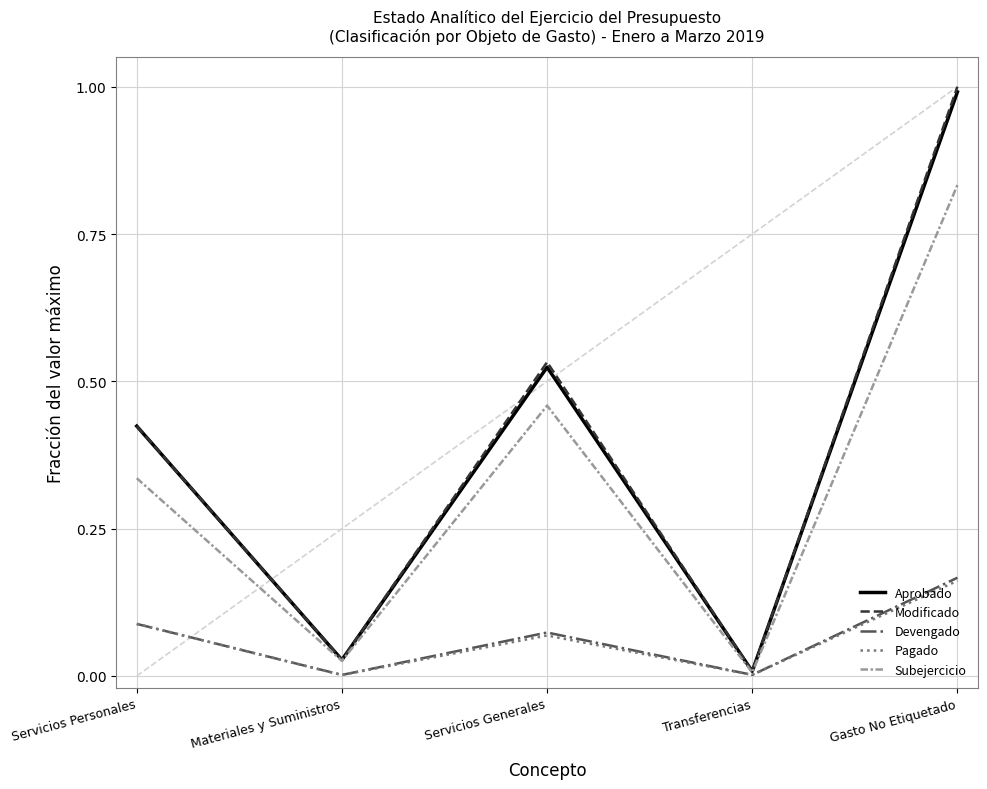

Where is the first local minimum for Subejercicio?

Materiales y Suministros